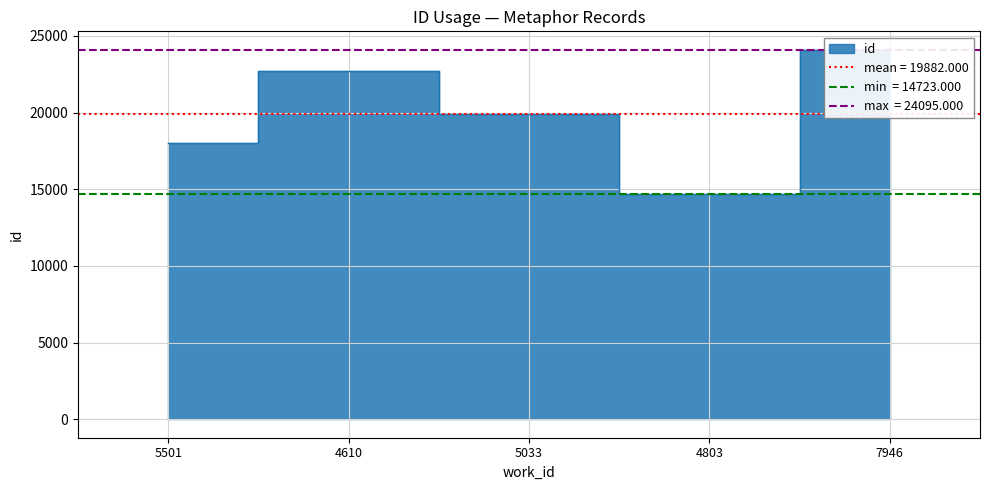

What is the sum of all values?

99410